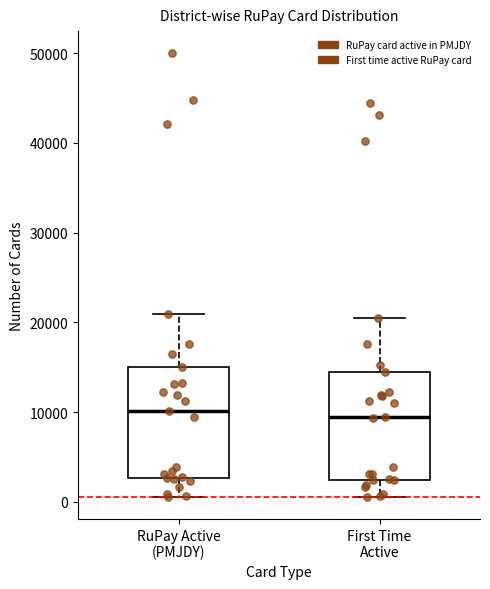

Reading left to right, read every box against the y-axis: the position of its median line, the range the box covers, and the ends of its whiskers. The values are not printed on the chart, so give them approximately, as read against the axis.

RuPay Active (PMJDY): median 10000, box 3000 to 15000, whiskers 1000 to 21000
First Time Active: median 9000, box 2000 to 14000, whiskers 1000 to 21000